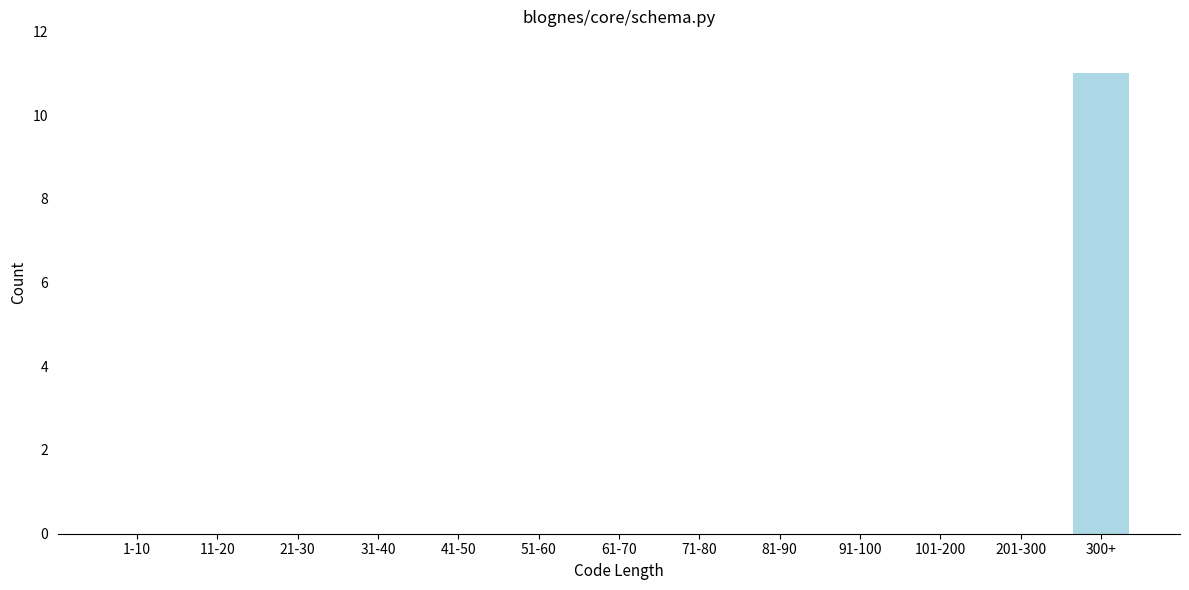

Reading left to right, what are all the values shown in this chart?

1-10=0	11-20=0	21-30=0	31-40=0	41-50=0	51-60=0	61-70=0	71-80=0	81-90=0	91-100=0	101-200=0	201-300=0	300+=11